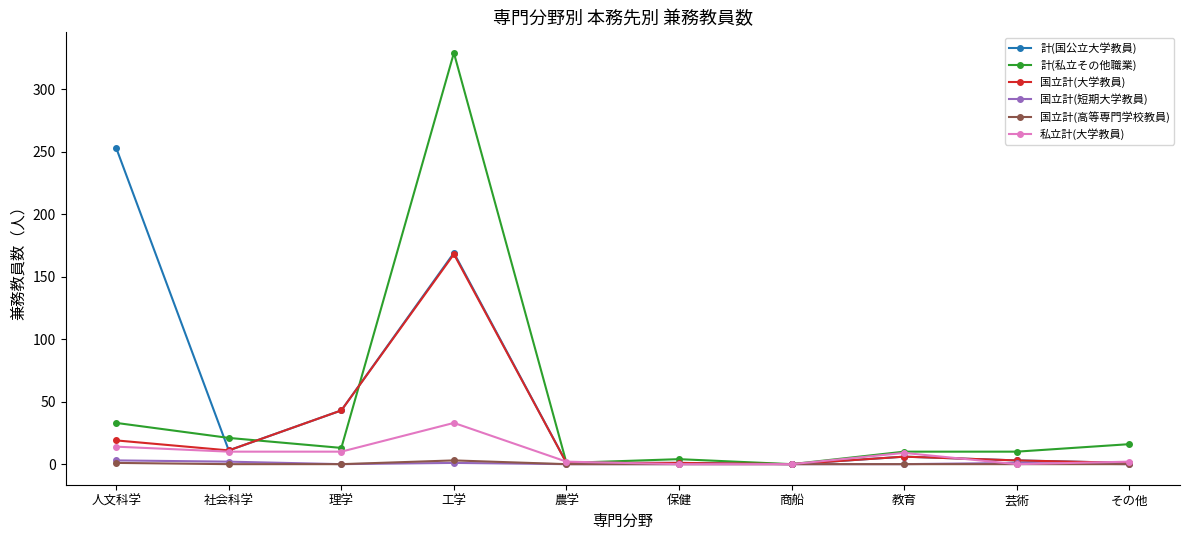

What is the spread (max minus min) of values at 教育?

10